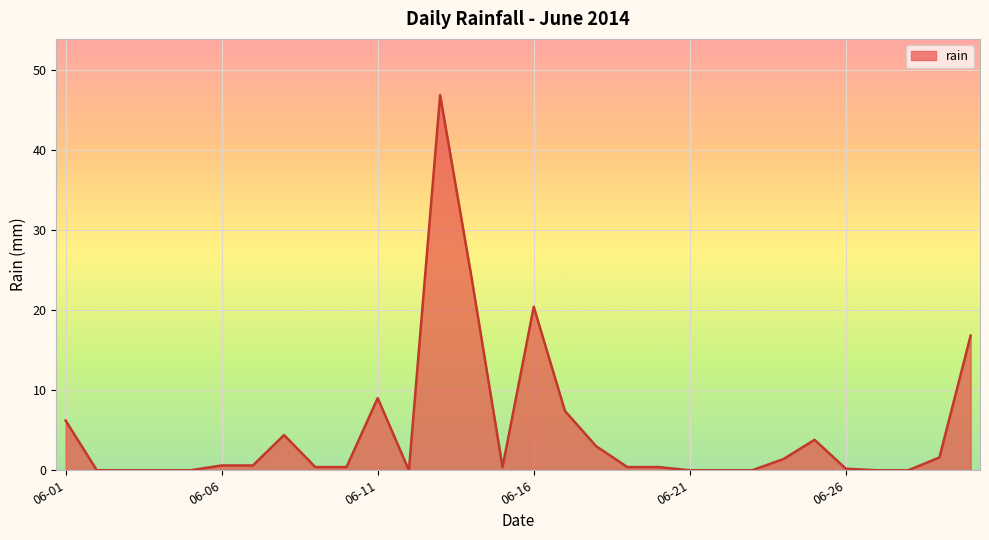

What is the difference between the maximum and minimum values?

46.8